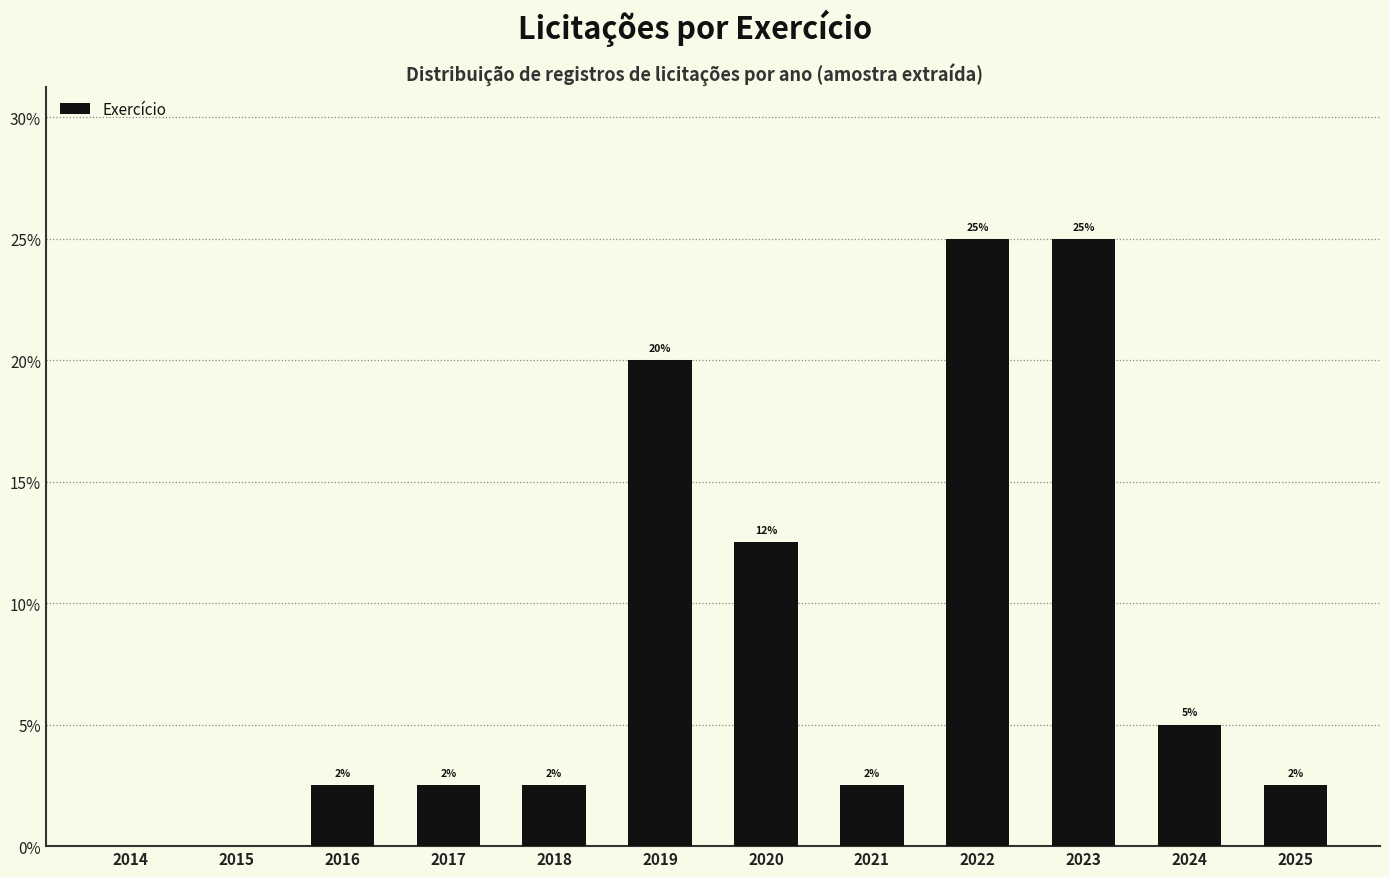

Are the bars horizontal?

No